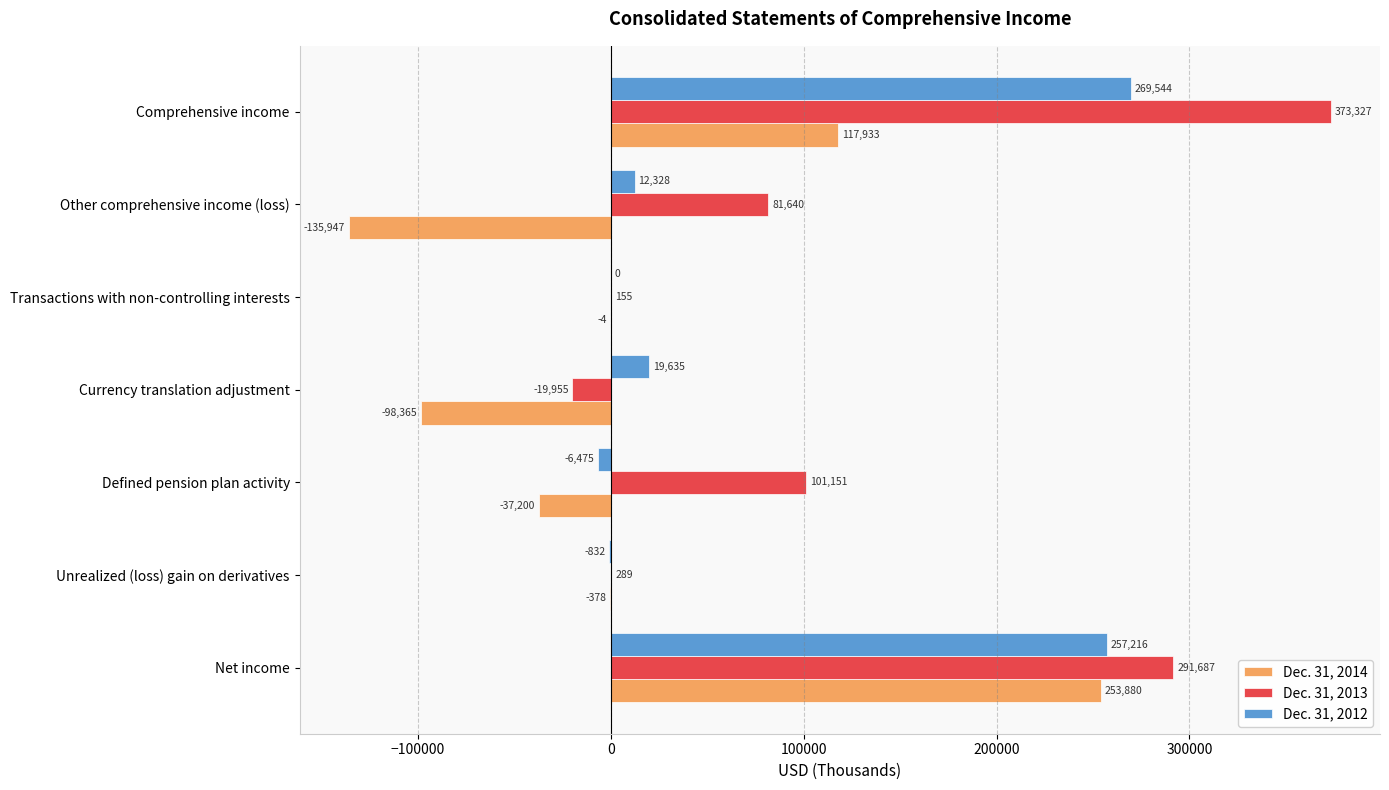

What is the maximum value shown in the chart?

373327